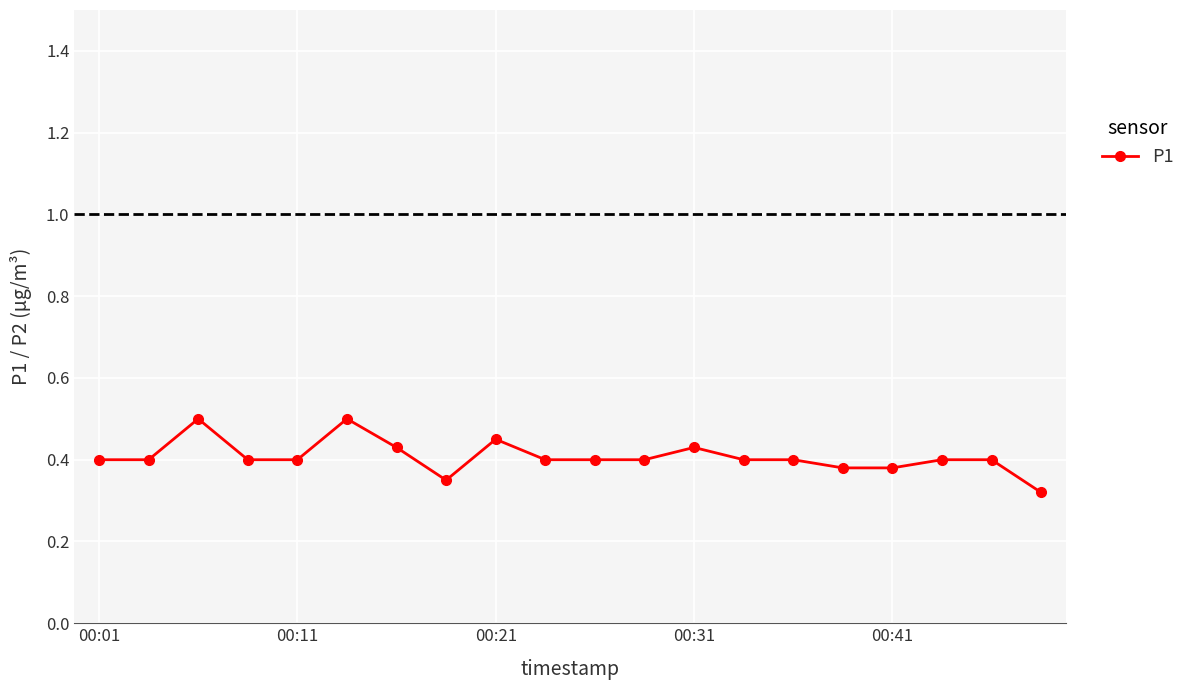

How many values are between 0 and 1?

20